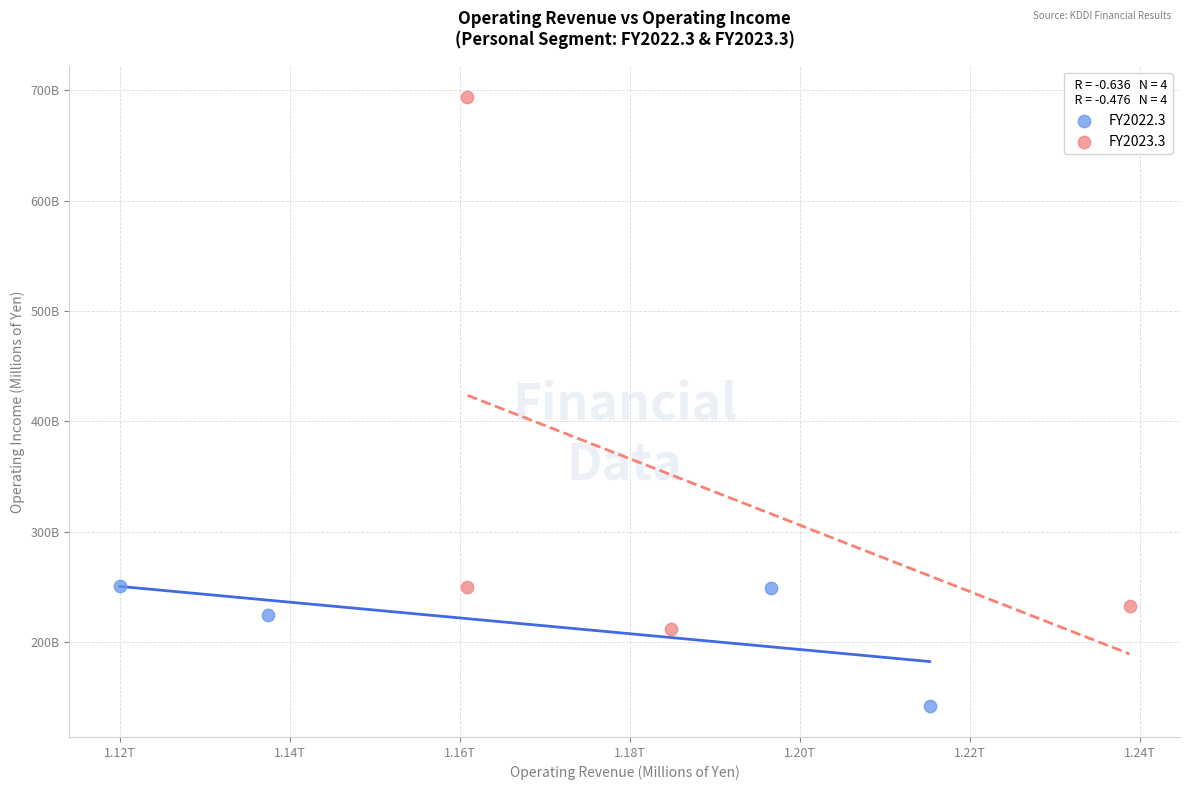

What are all the series names shown in the legend?

FY2022.3, FY2023.3